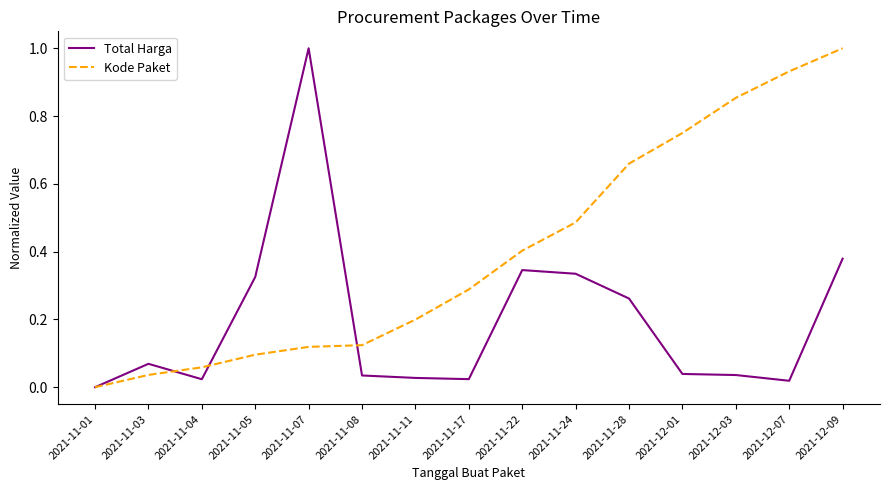

What are all the series names shown in the legend?

Total Harga, Kode Paket